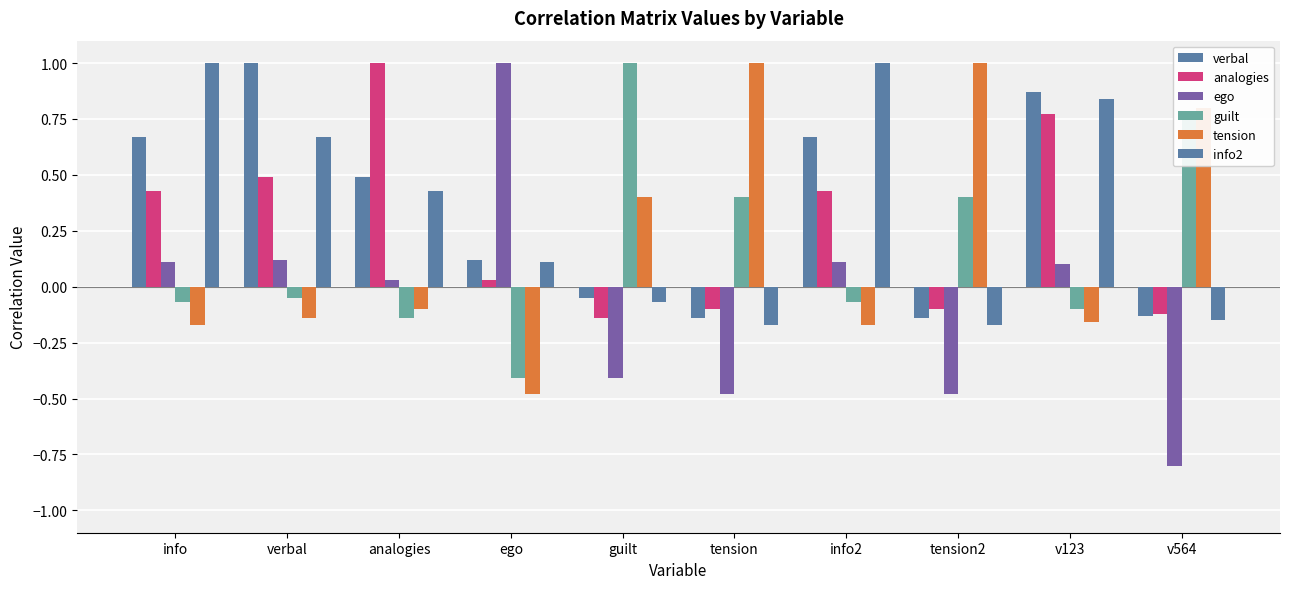

Where does the analogies series first go above 0?

info